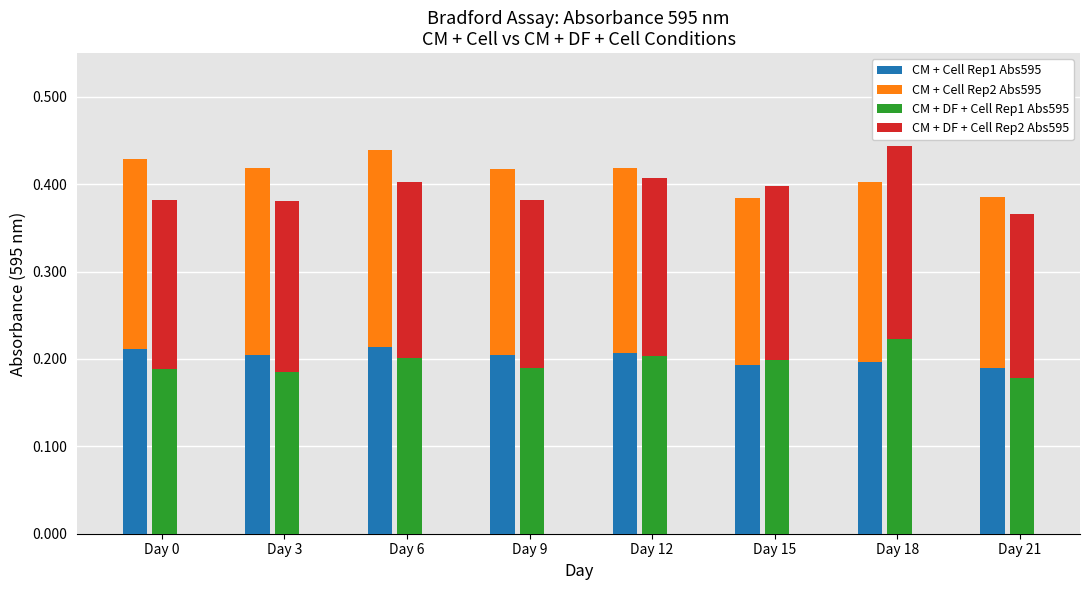

Are the bars horizontal?

No